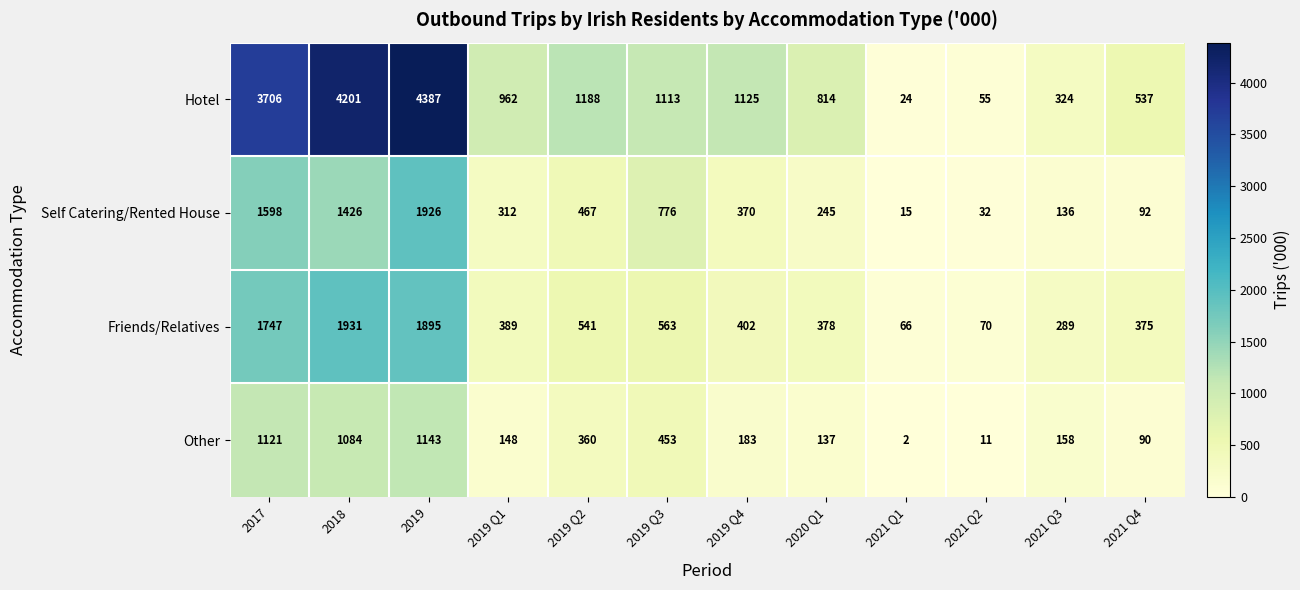

True or false: Self Catering/Rented House has a value of 686 at 2018.

False